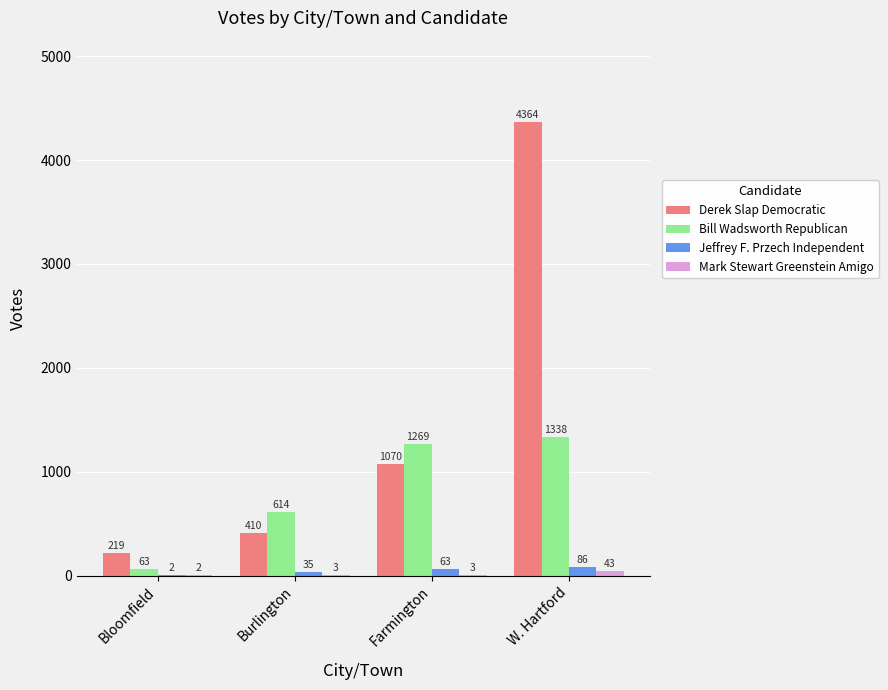

Does the chart contain stacked bars?

No